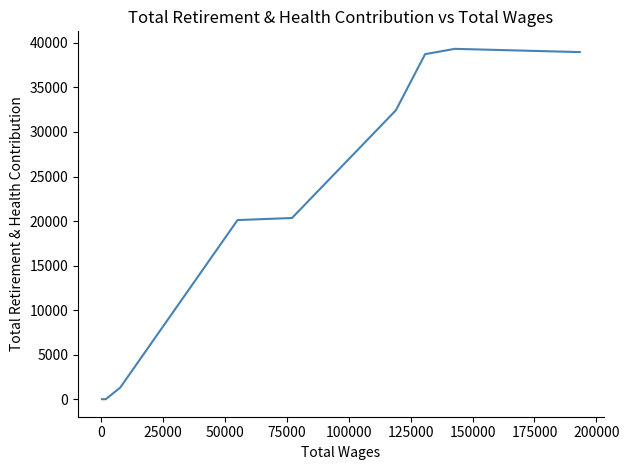

What is the greatest value displayed?

39330